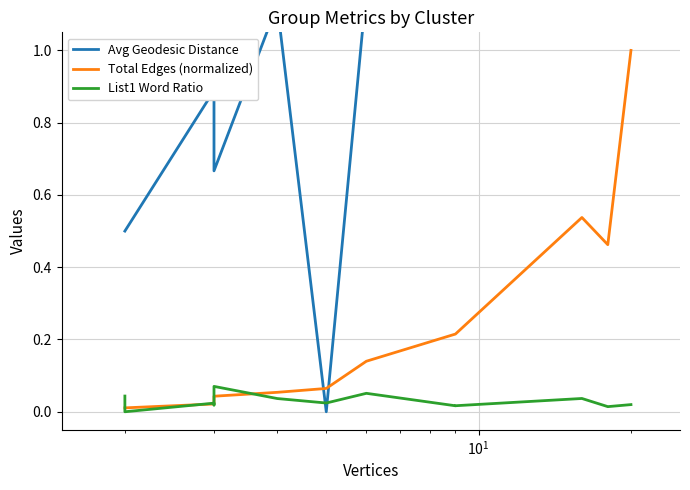

How many series are shown in this chart?

3